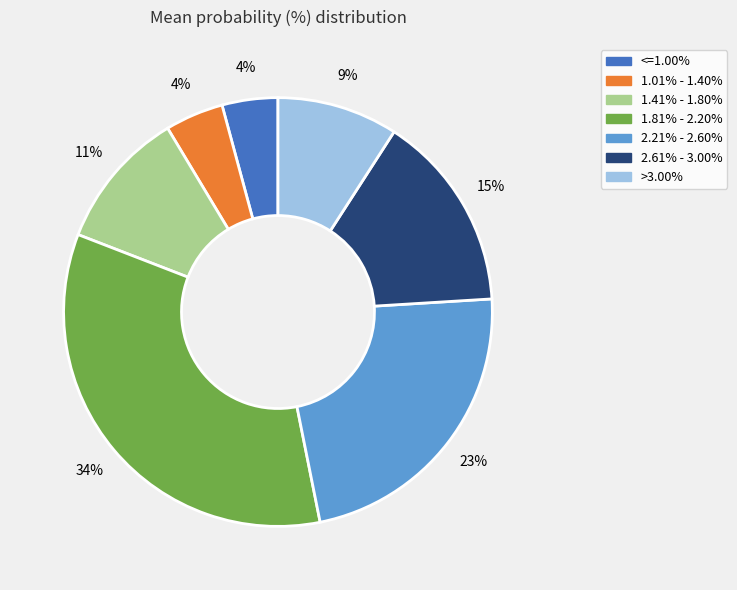

To the nearest percent, what is the difference between the largest and smallest slice percentages?

30%